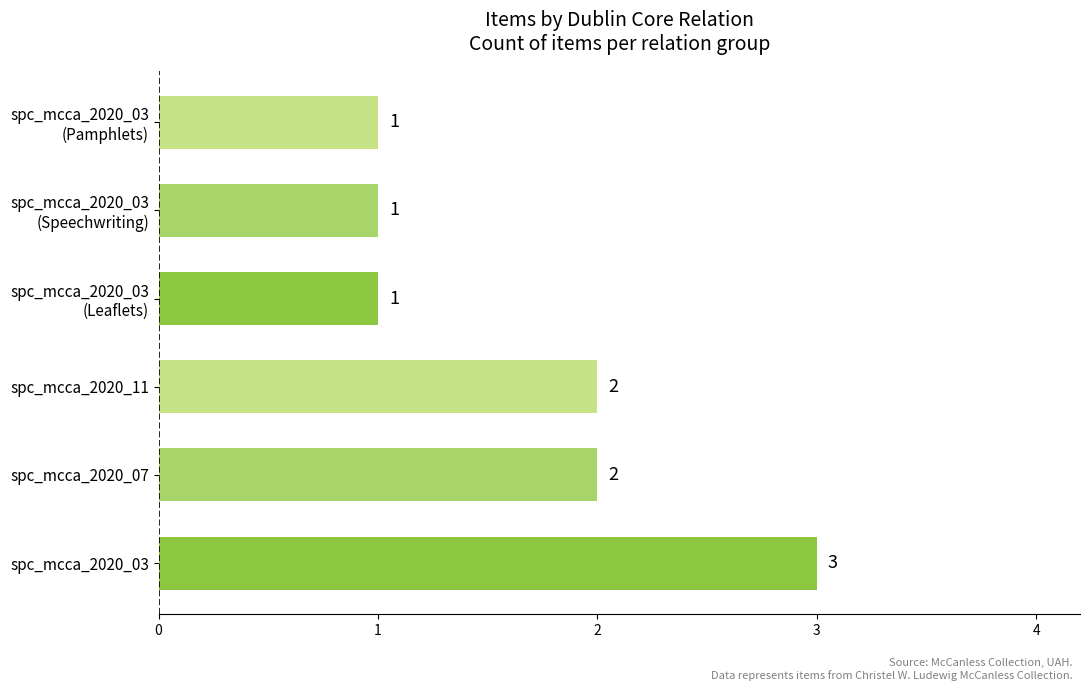

Reading bottom to top, extract all data points from this chart.

3	2	2	1	1	1